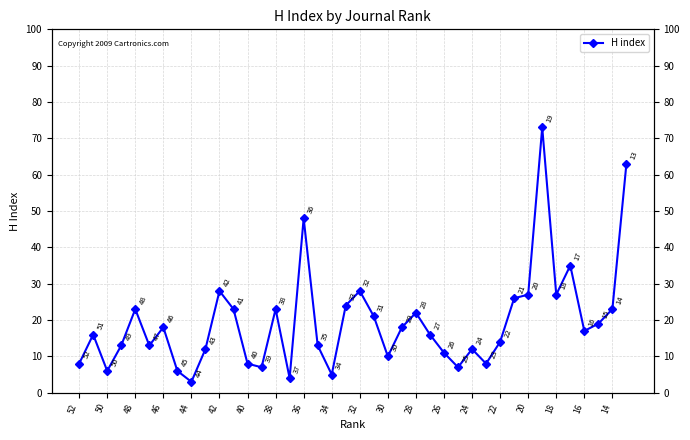

What is the difference between the maximum and minimum values?

70